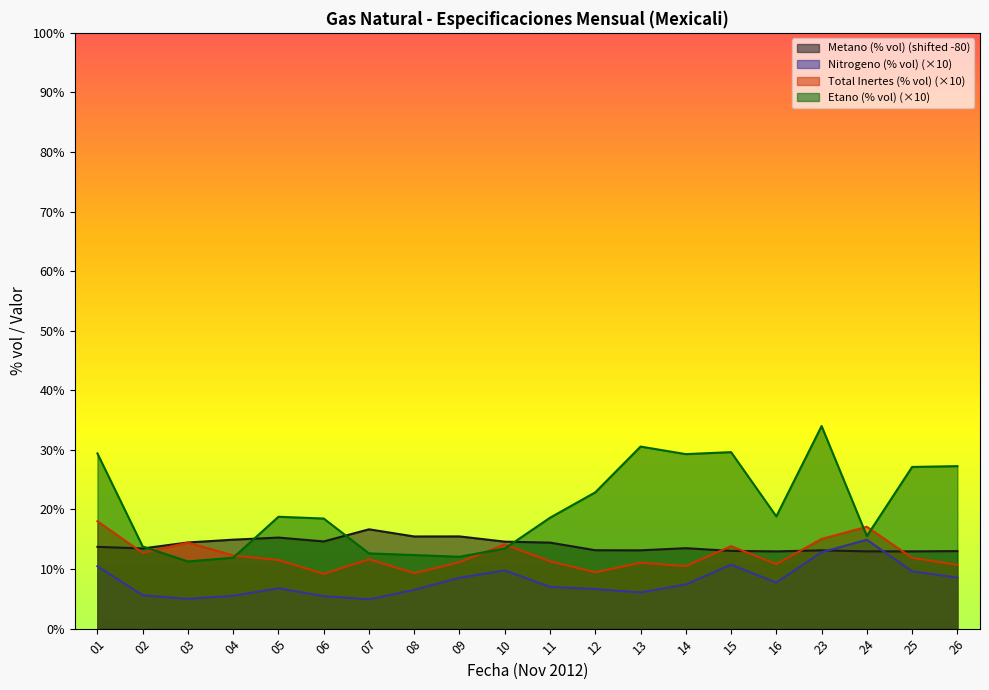

At how many categories does at least one series exceed 6?

20